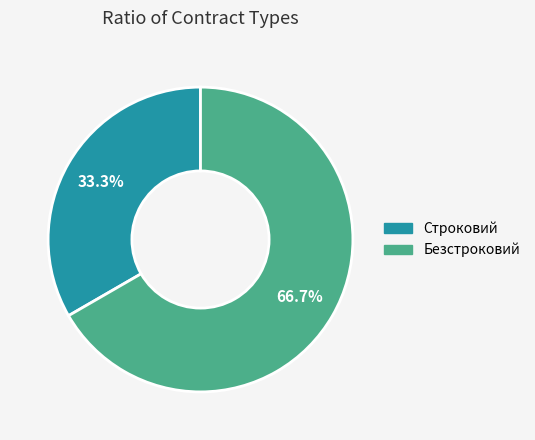

What is the majority slice?

Безстроковий